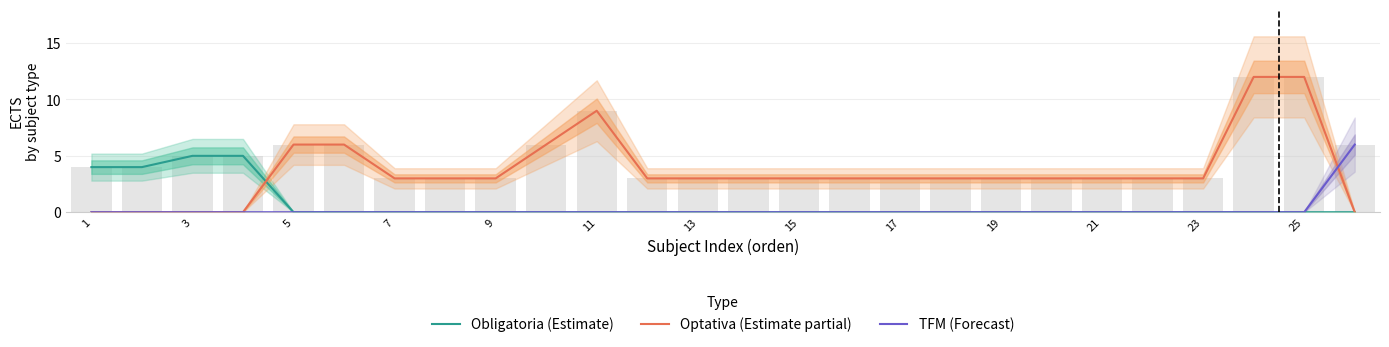

True or false: Obligatoria (Estimate) has a value of 2 at 23.

False